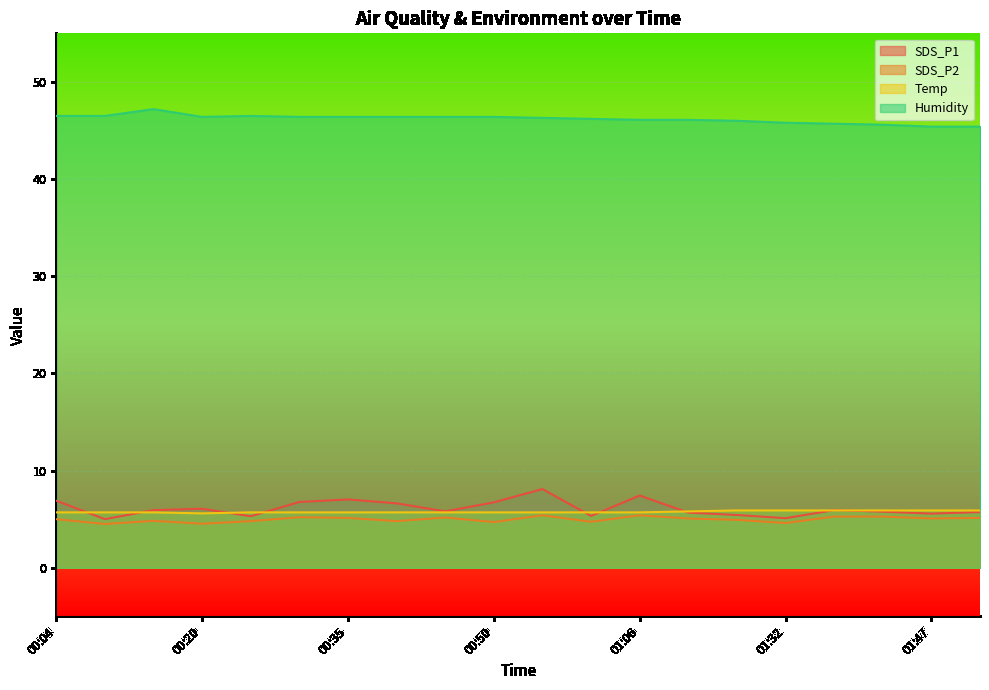

The value of Temp at 00:55 is 3.4. True or false?

False